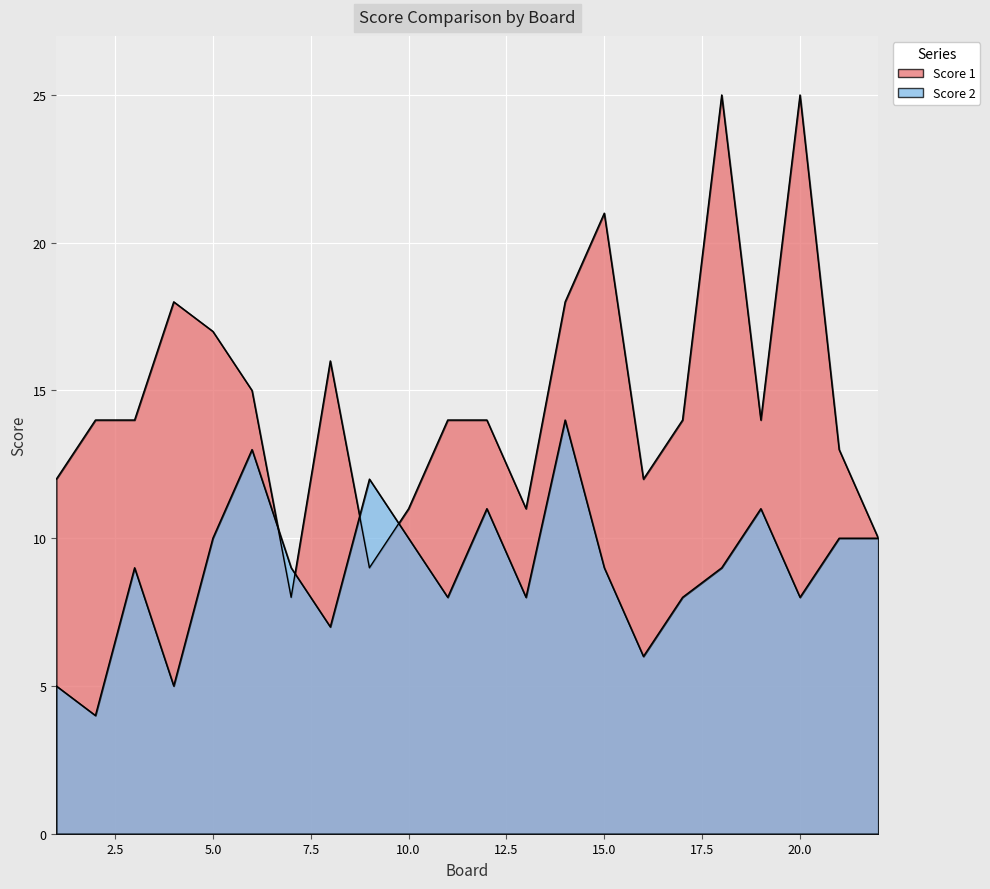

Reading right to left, list all the values displayed in this chart.

Score 1: 10	13	25	14	25	14	12	21	18	11	14	14	11	9	16	8	15	17	18	14	14	12
Score 2: 10	10	8	11	9	8	6	9	14	8	11	8	10	12	7	9	13	10	5	9	4	5